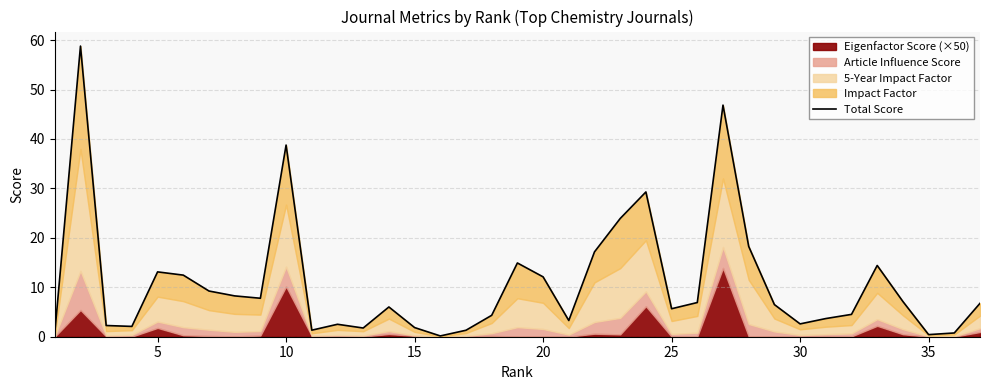

What is the value of the 37th point from the left?

6.8